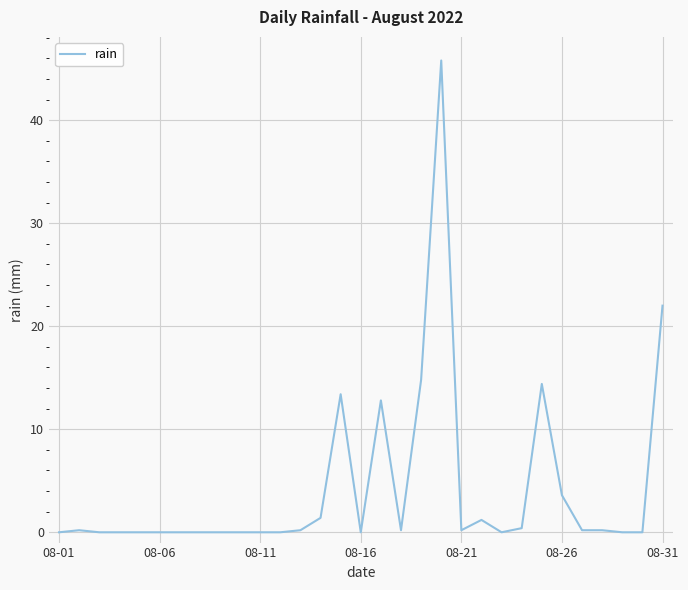

What is the difference between the second highest and second lowest values?

22.0